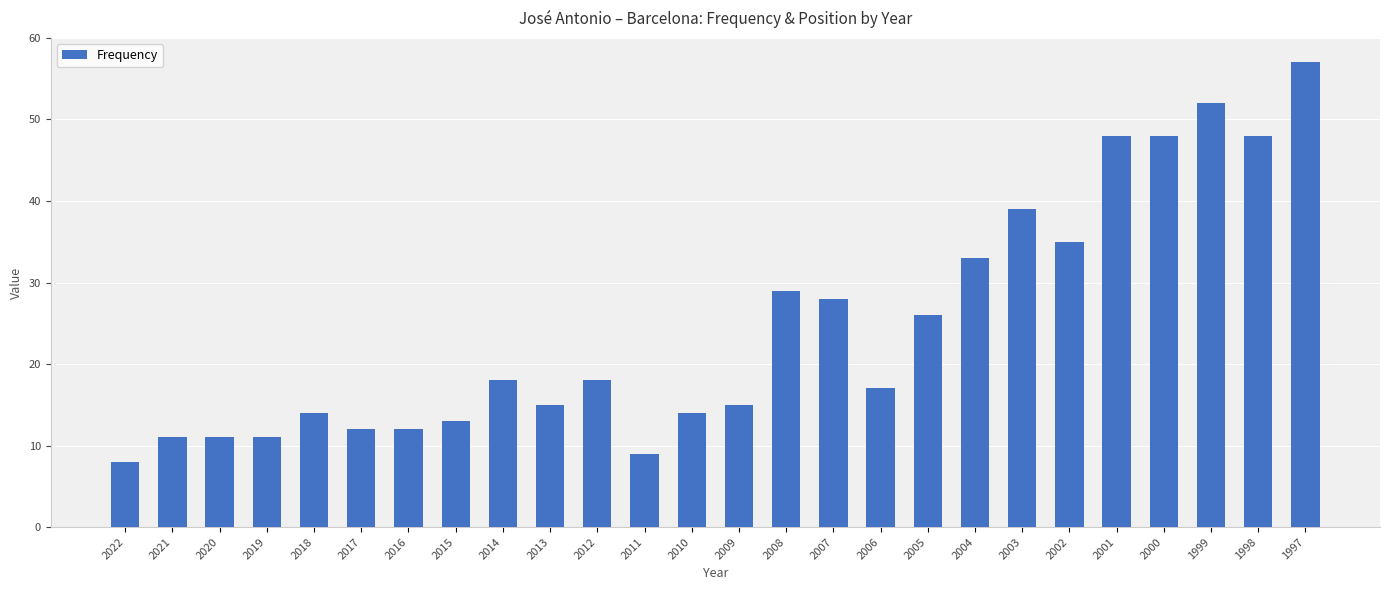

What is the minimum value shown in the chart?

8